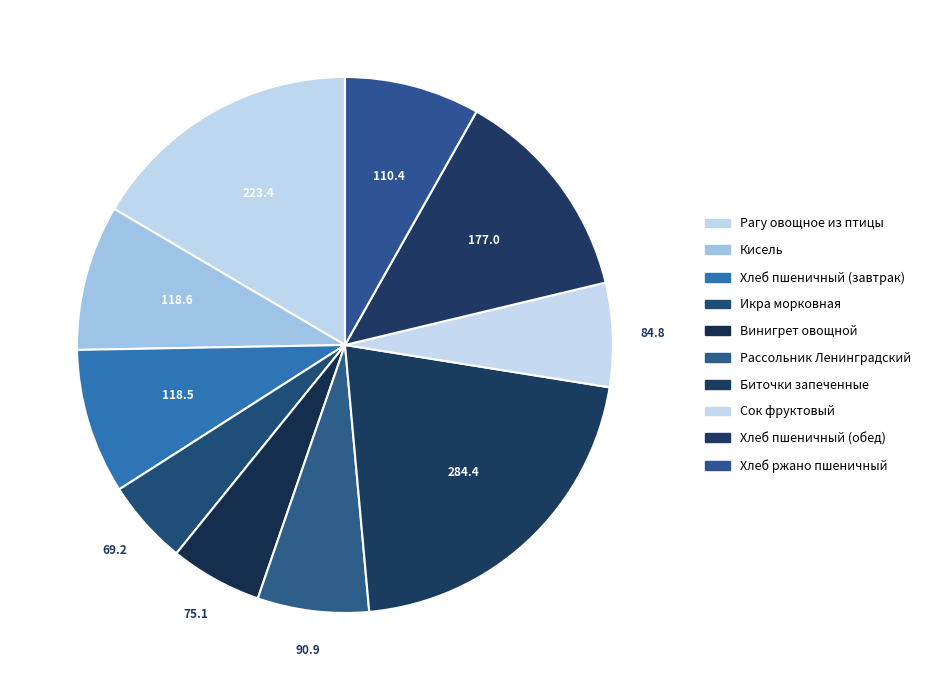

What portion of the pie excludes Хлеб пшеничный (обед)?

86.9%